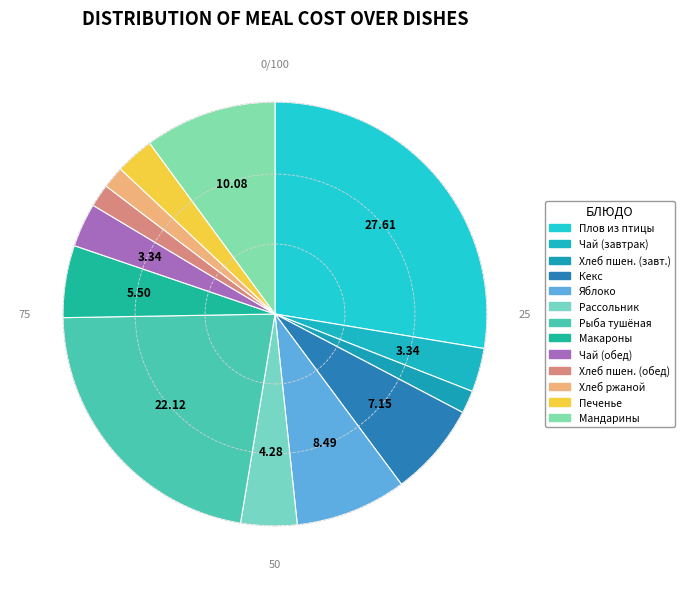

Rank the categories by value from highest to lowest.

Плов из мяса птицы, Рыба тушенная в томатном соусе, Мандарины, Яблоко, Кекс, Макаронные изделия отварные, Рассольник с перловой крупой, Чай витаминизированный (завтрак), Чай витаминизированный (обед), Печенье, Хлеб пшеничный (завтрак), Хлеб пшеничный (обед), Хлеб ржано-пшеничный